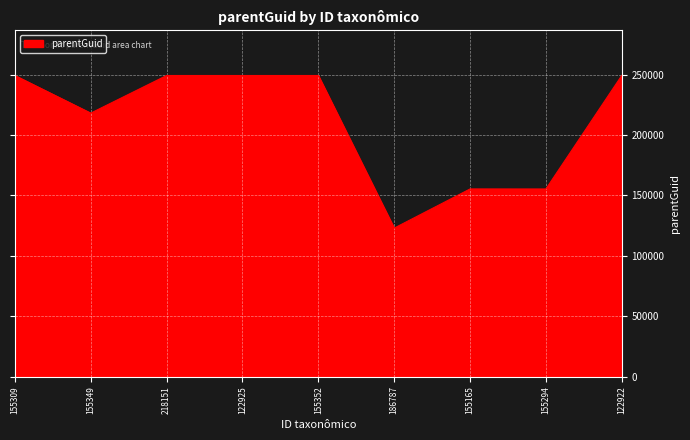

What is the greatest value displayed?

249303